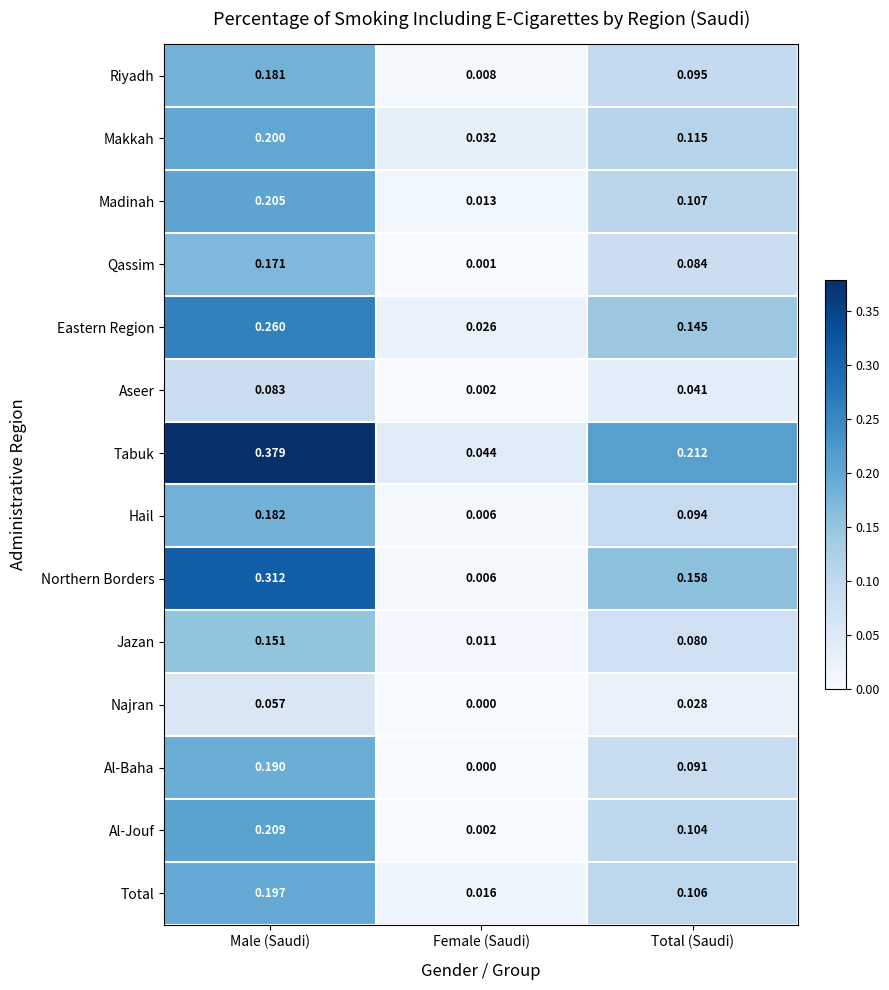

Which series has the widest spread of values?

Tabuk